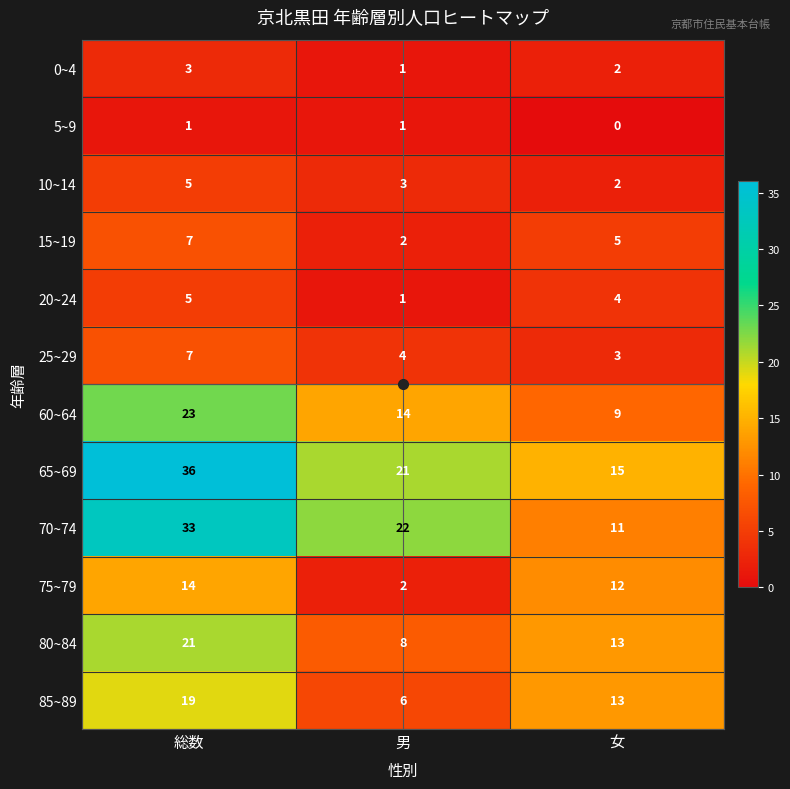

What value does the 65~69 series have at 総数?

36